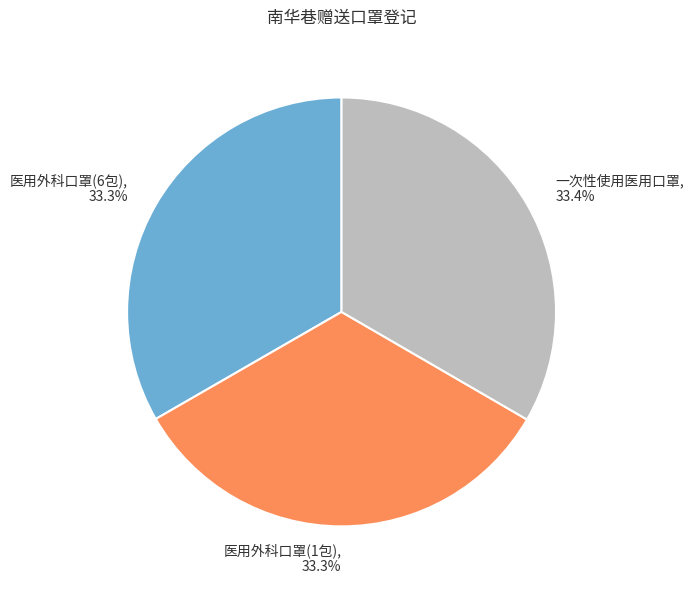

Is there a majority slice in this chart?

No